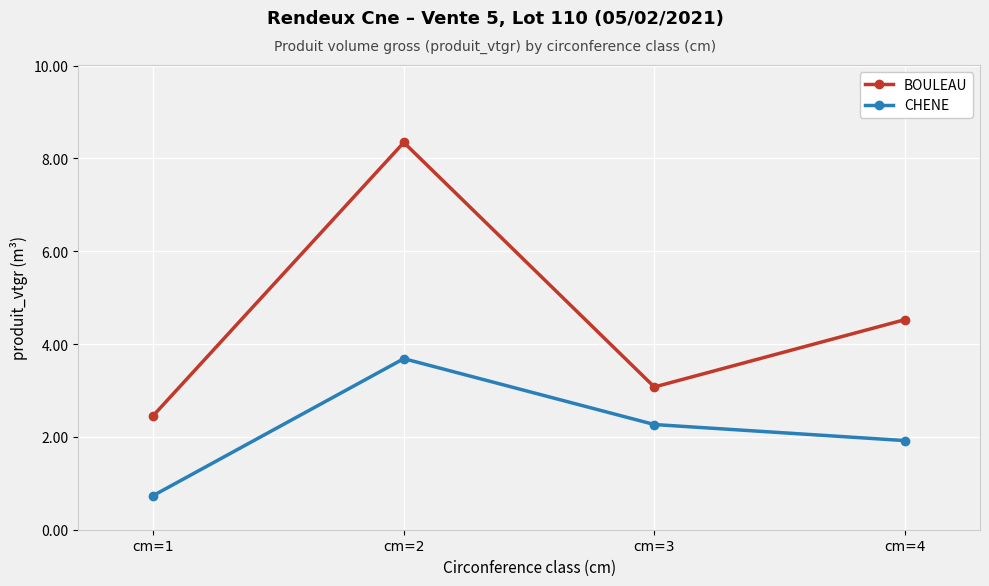

What is the sum of all BOULEAU values?

18.4